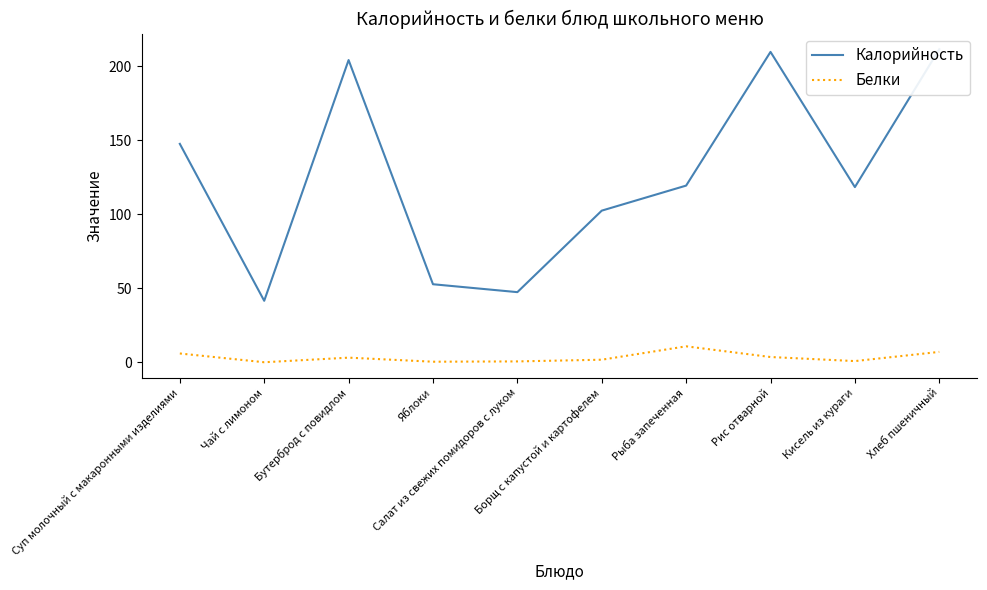

What position from the left is Рыба запеченная?

7